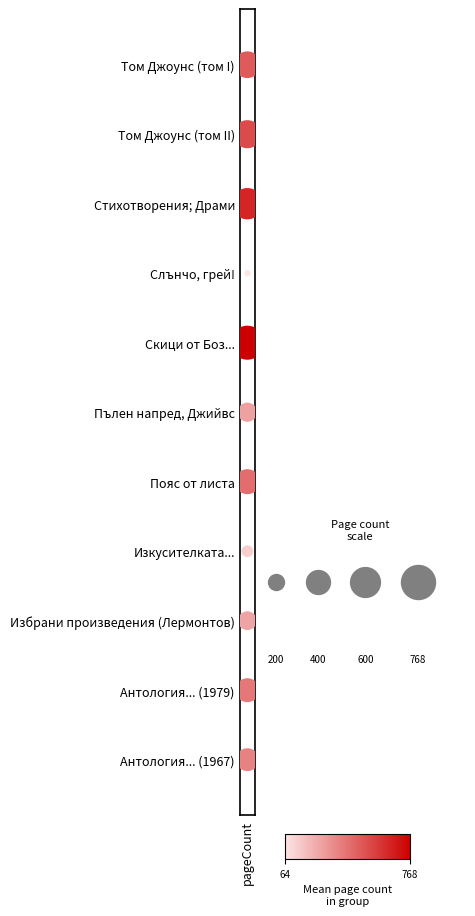

At which label does the data first exceed 5?

pageCount